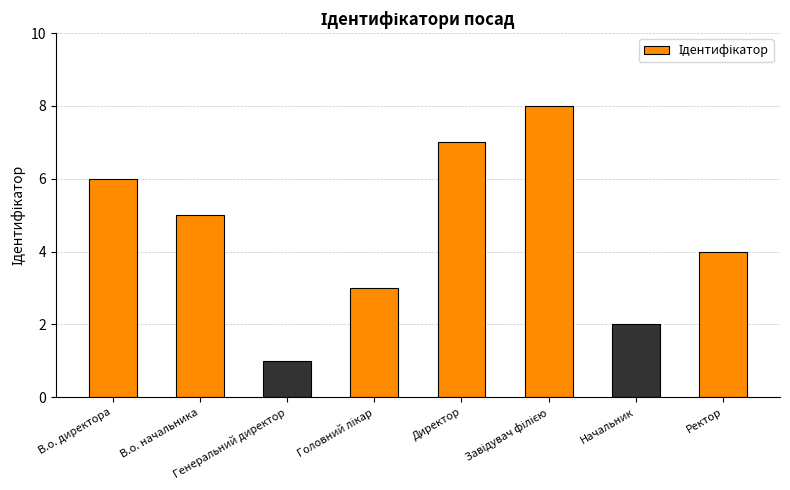

What is the greatest value displayed?

8